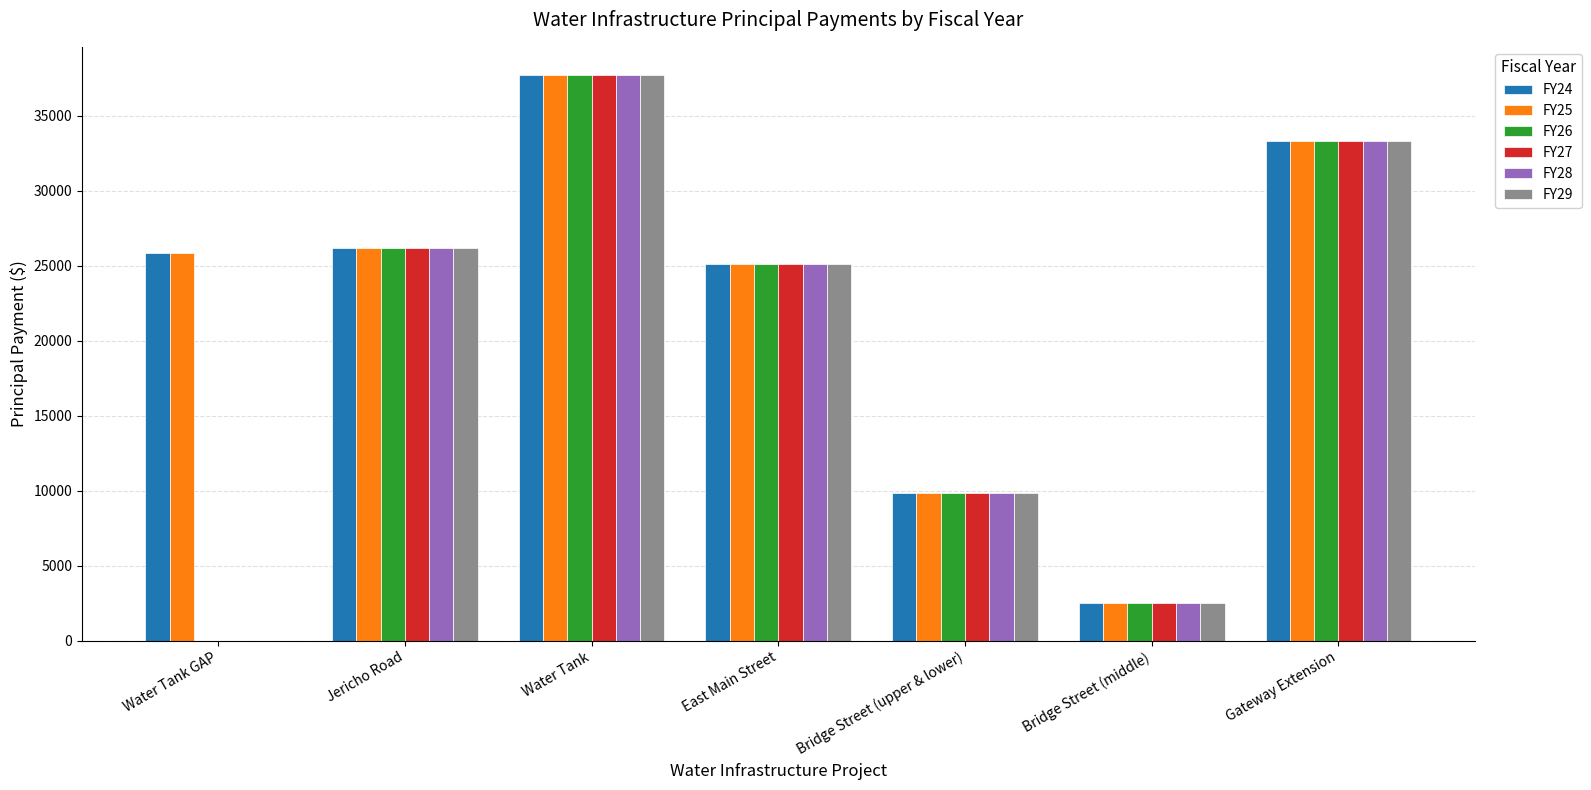

What is the sum of all FY25 values?

160608.7